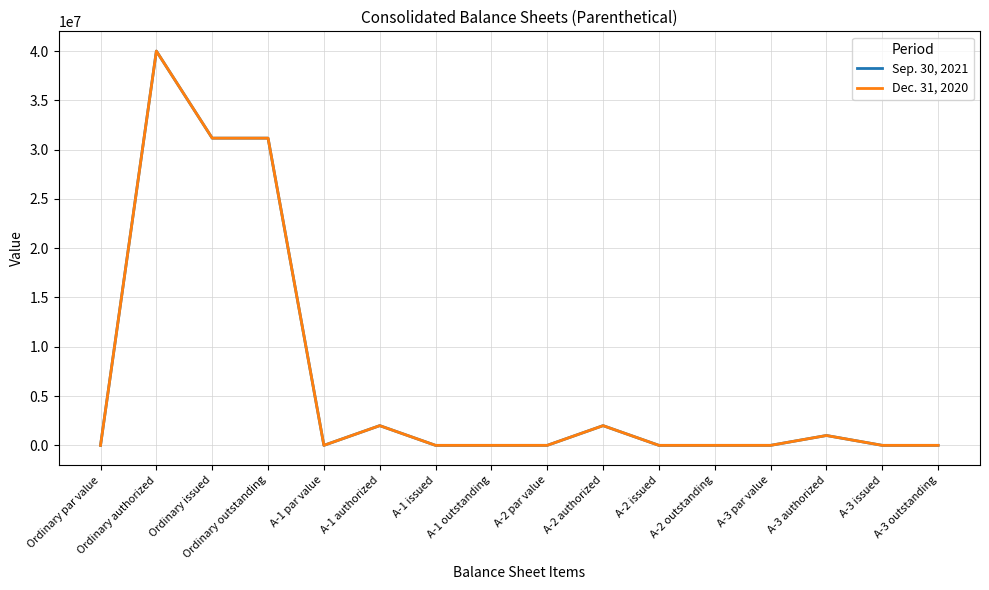

The Sep. 30, 2021 series shows 1769.3 at A-2 par value. True or false?

False